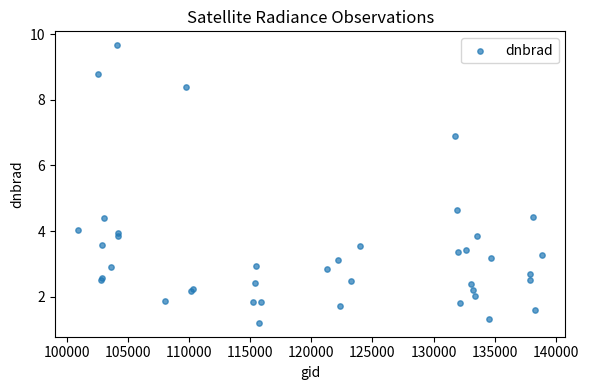

What Y value in the scatter plot is closest to 5?

4.6